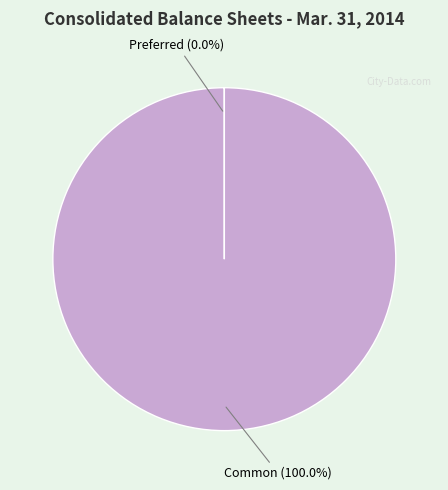

Is there any slice that represents more than half of the pie?

Yes